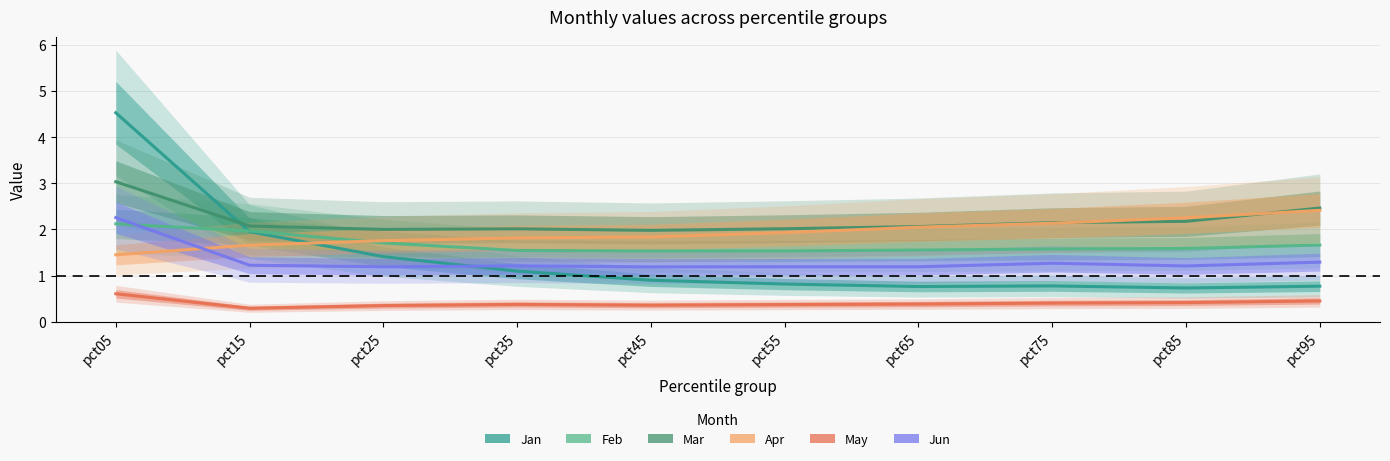

Which series has the largest total across all categories?

Mar